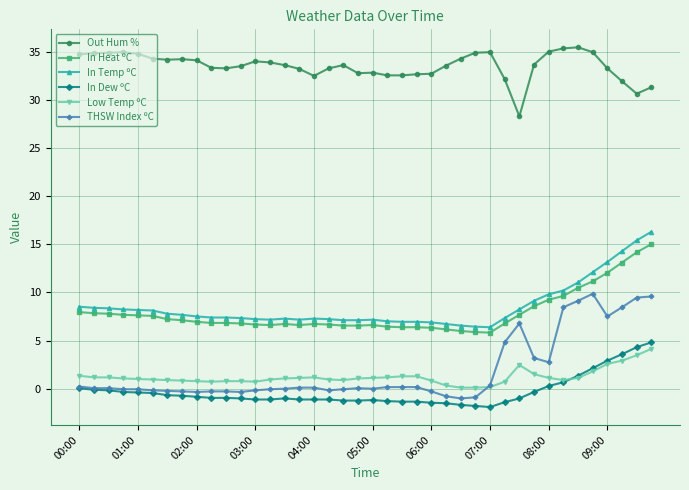

True or false: In Heat ºC and In Dew ºC intersect in this chart.

False